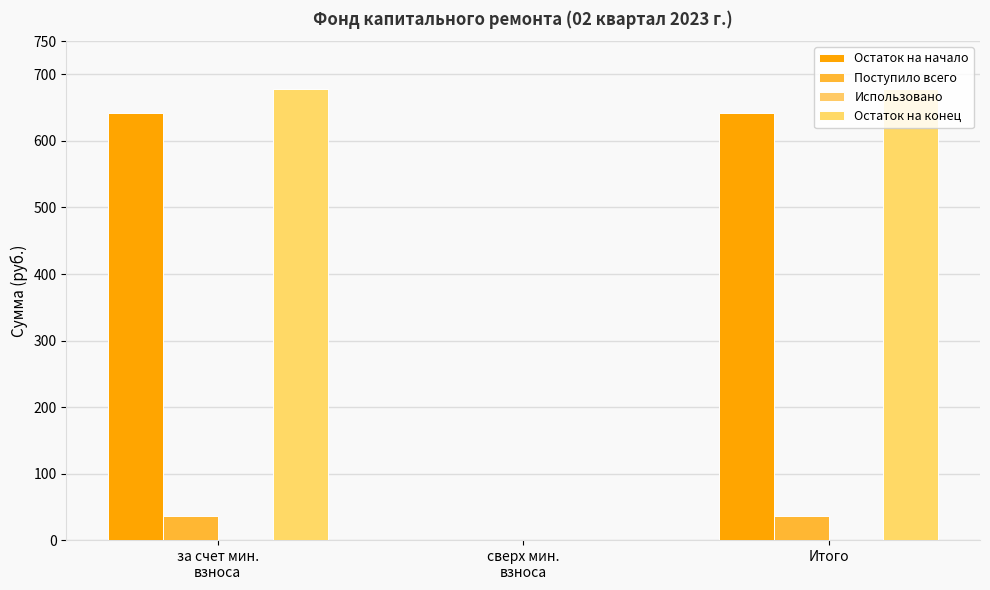

True or false: Поступило всего has a value of -16.0 at сверх мин.
взноса.

False